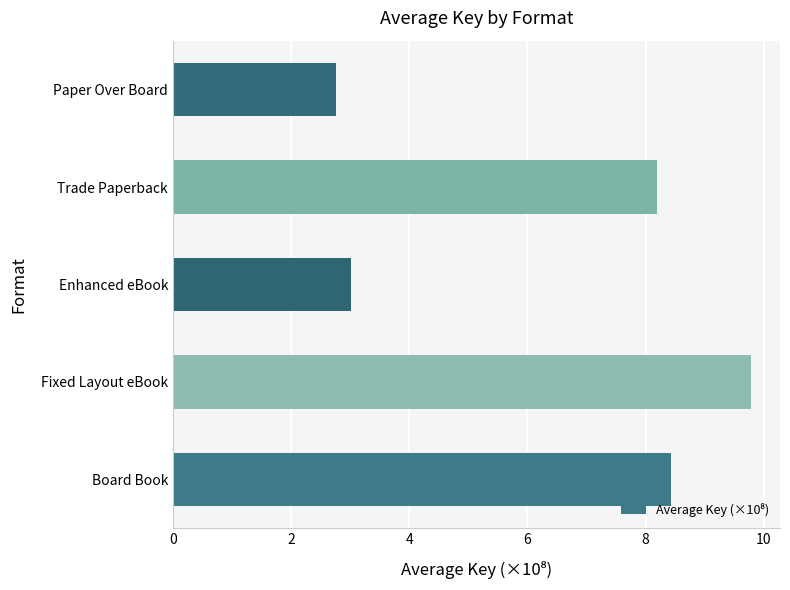

How many values are below 8?

2